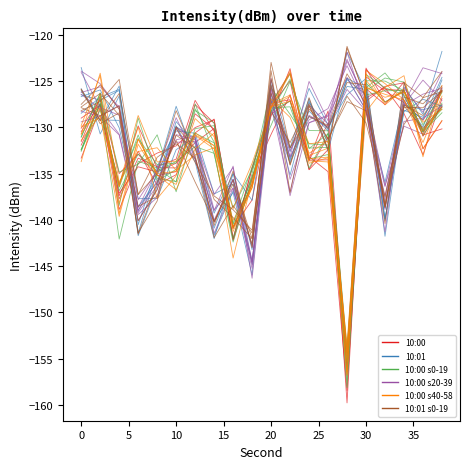

True or false: 10:01 s0-19 and 10:00 cross at least once.

True